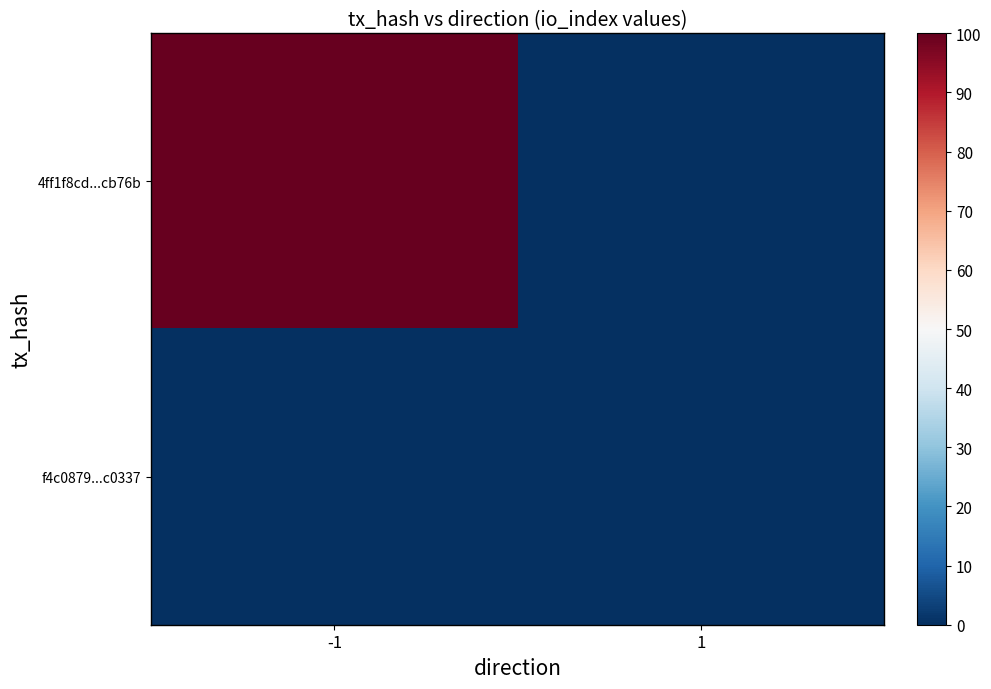

Which label corresponds to the largest value in the chart?

-1